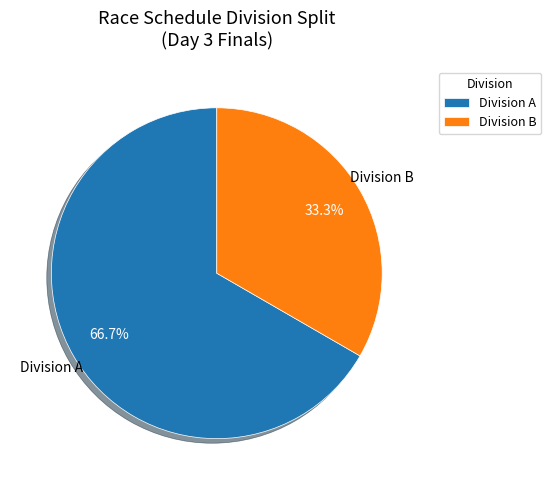

What is the smallest slice in the pie chart?

Division B